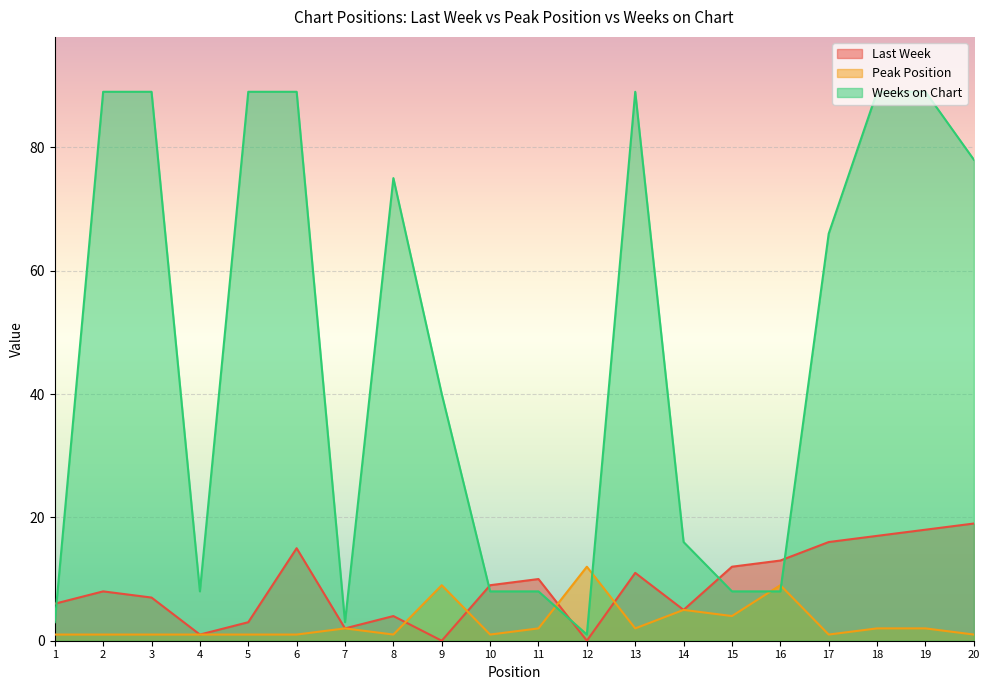

Between 11 and 17, which series saw the biggest shift?

Weeks on Chart